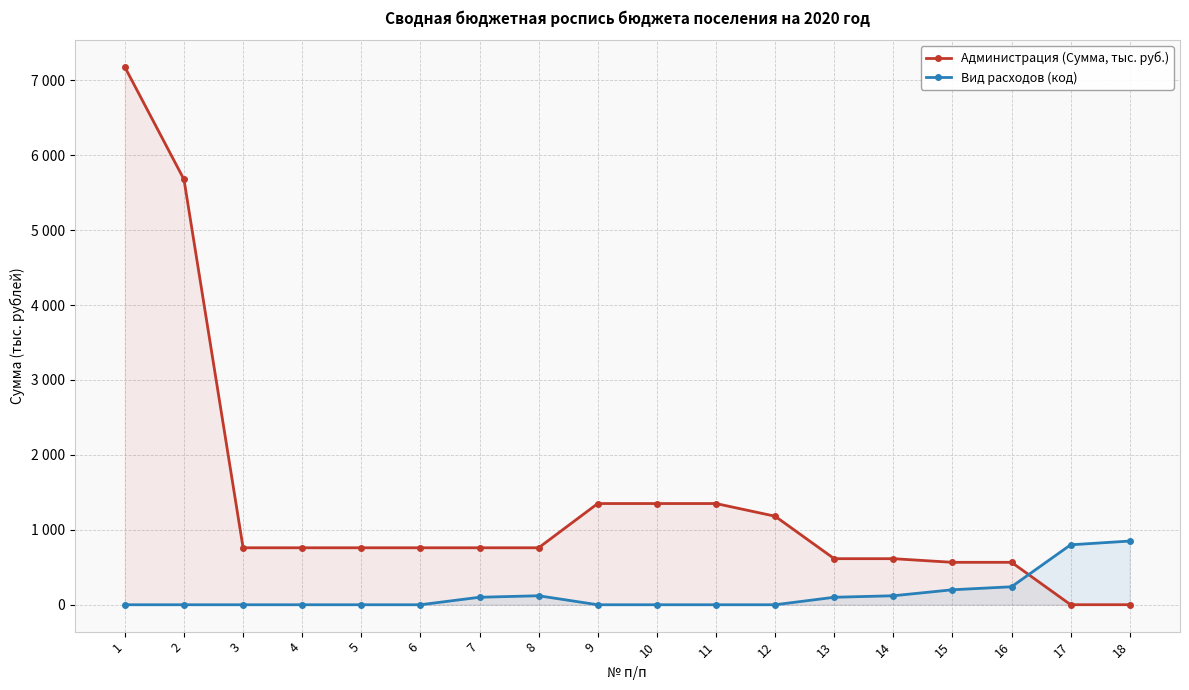

Is it true that Администрация (Сумма, тыс. руб.) equals 741.7 at 12?

False